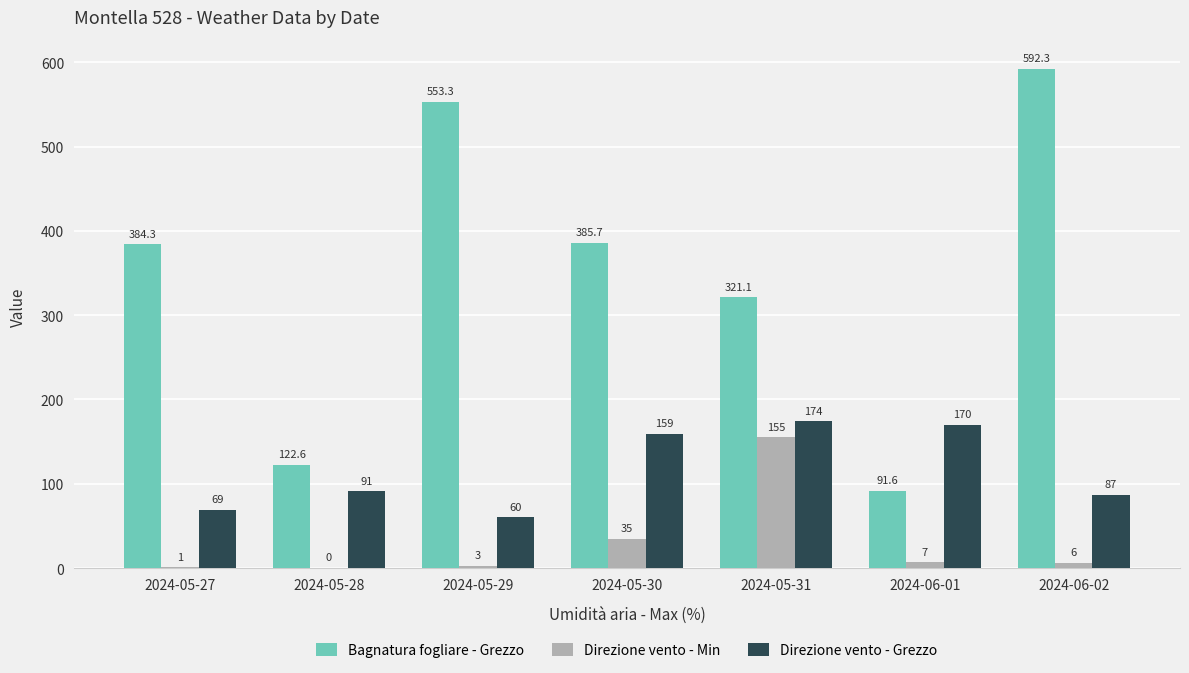

At which label is Direzione vento - Grezzo closest to 117?

2024-05-28